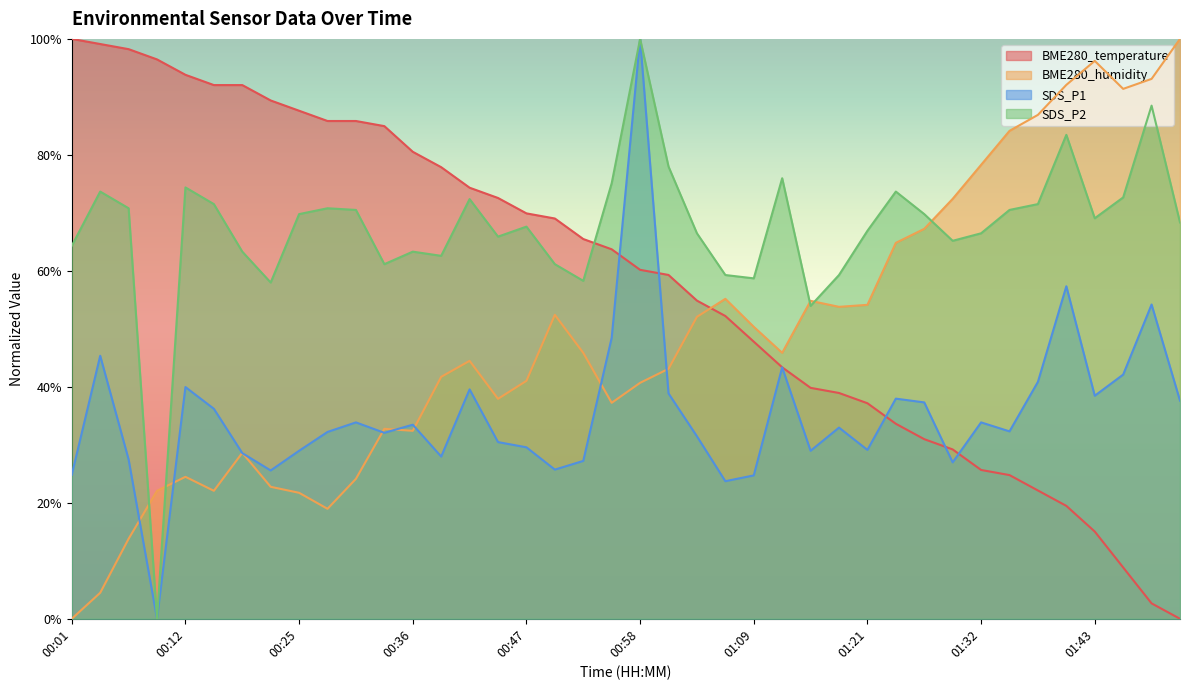

What is the difference between the highest and lowest values at 01:26?

38.8